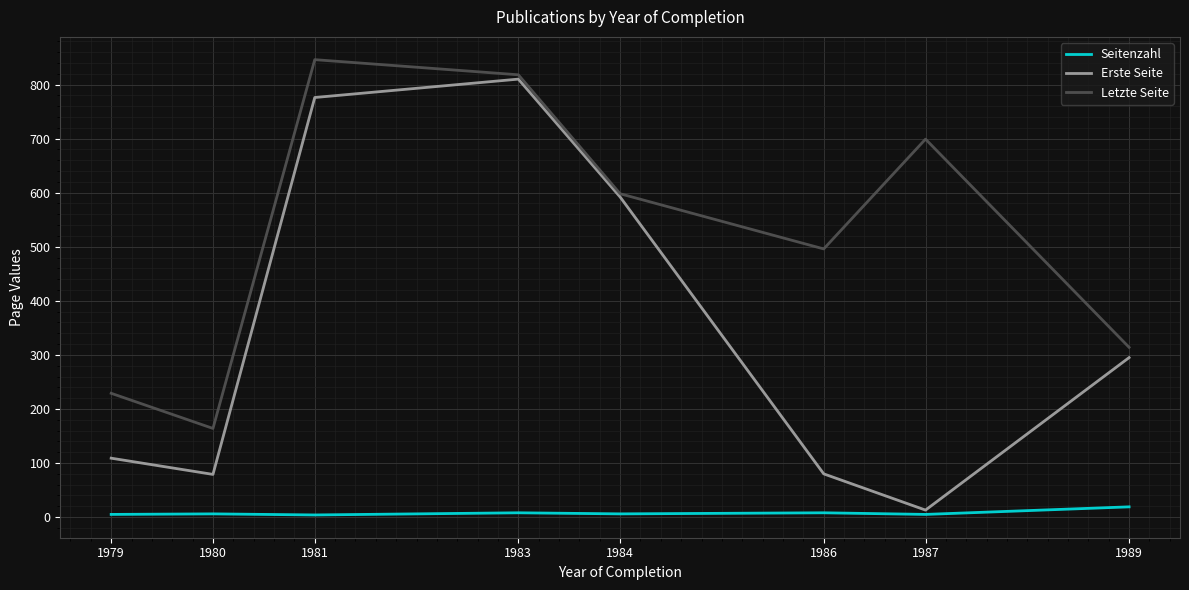

List the series in order of their overall mean, highest first.

Letzte Seite, Erste Seite, Seitenzahl